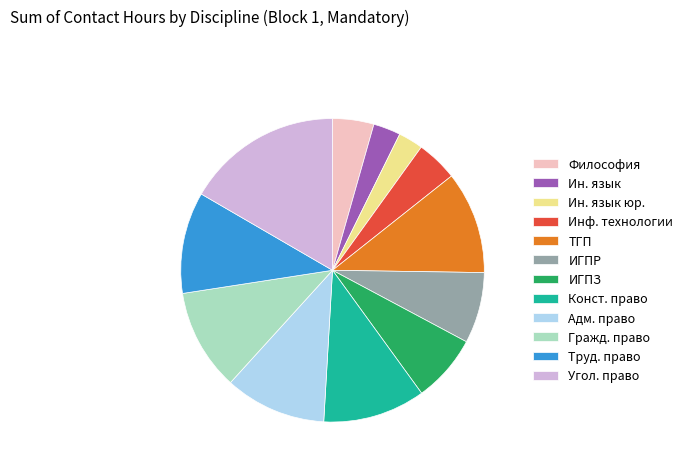

True or false: Ин. язык юр. accounts for 3% of the total.

True